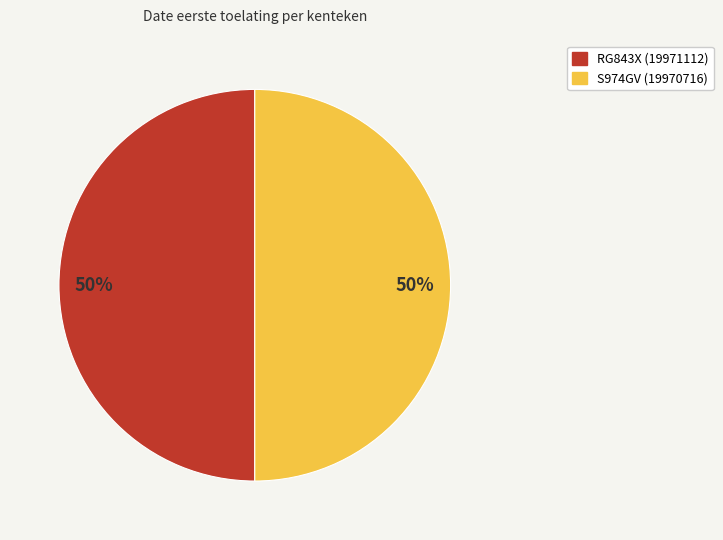

Approximately how many times larger is the value at RG843X (19971112) compared to S974GV (19970716)?

1.0